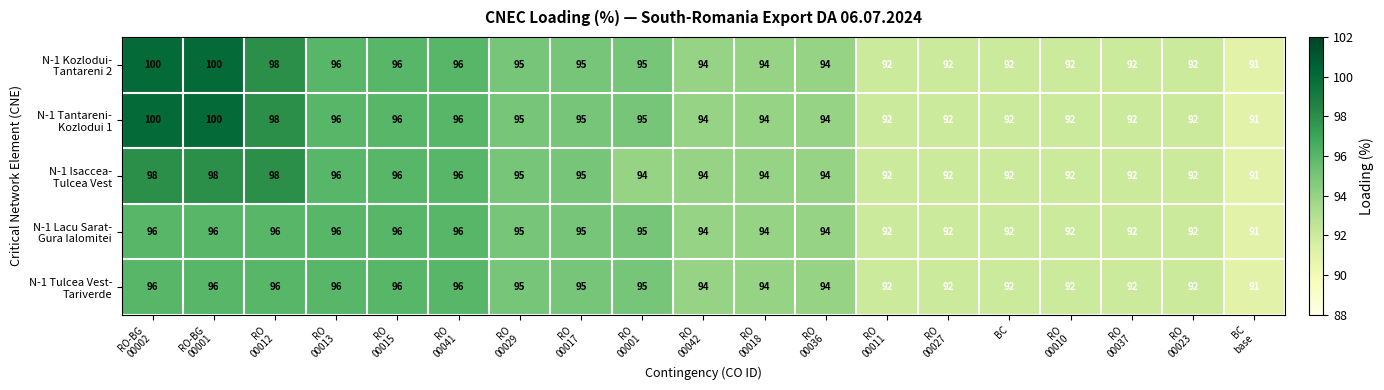

At how many categories does at least one series exceed 97?

3